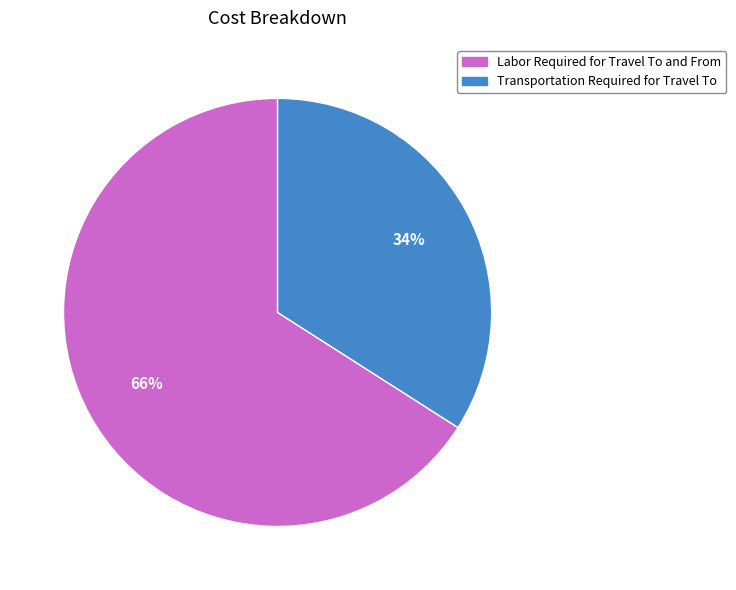

Is there a majority slice in this chart?

Yes